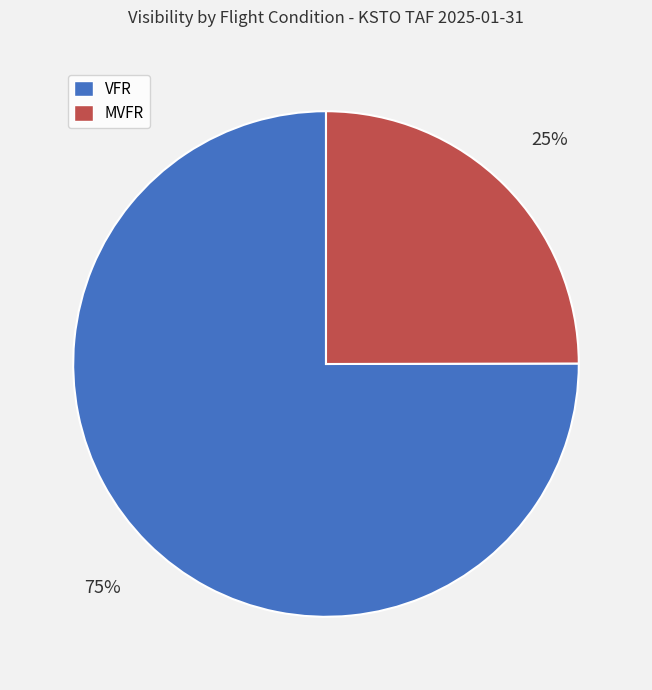

Is there any slice that represents more than half of the pie?

Yes